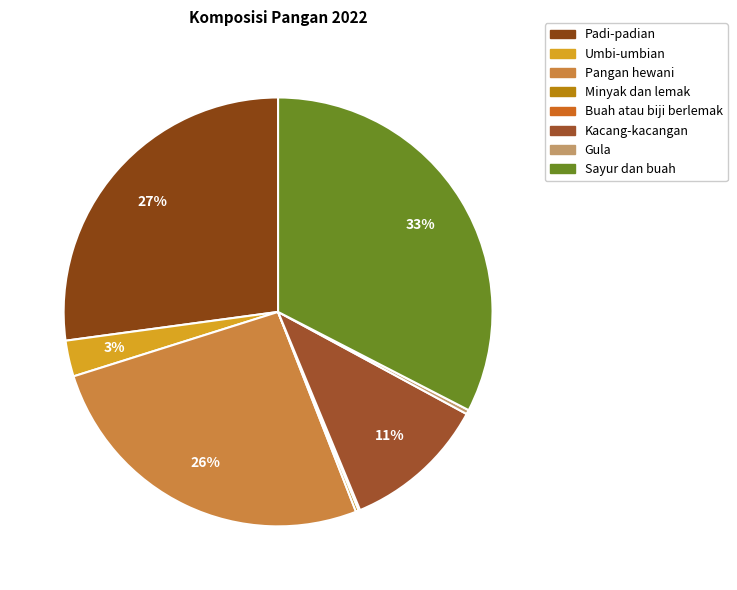

How many segments does this pie chart have?

8